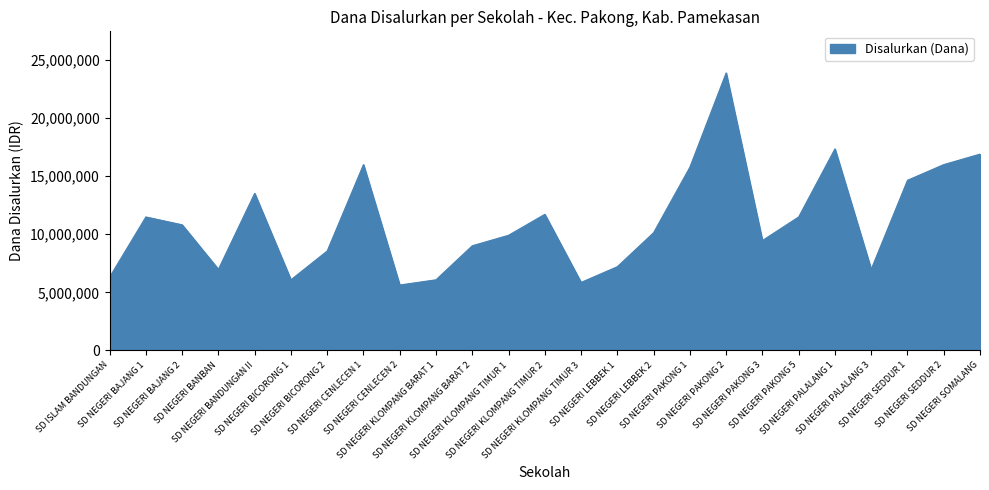

What is the difference between the maximum and minimum values?

18225000